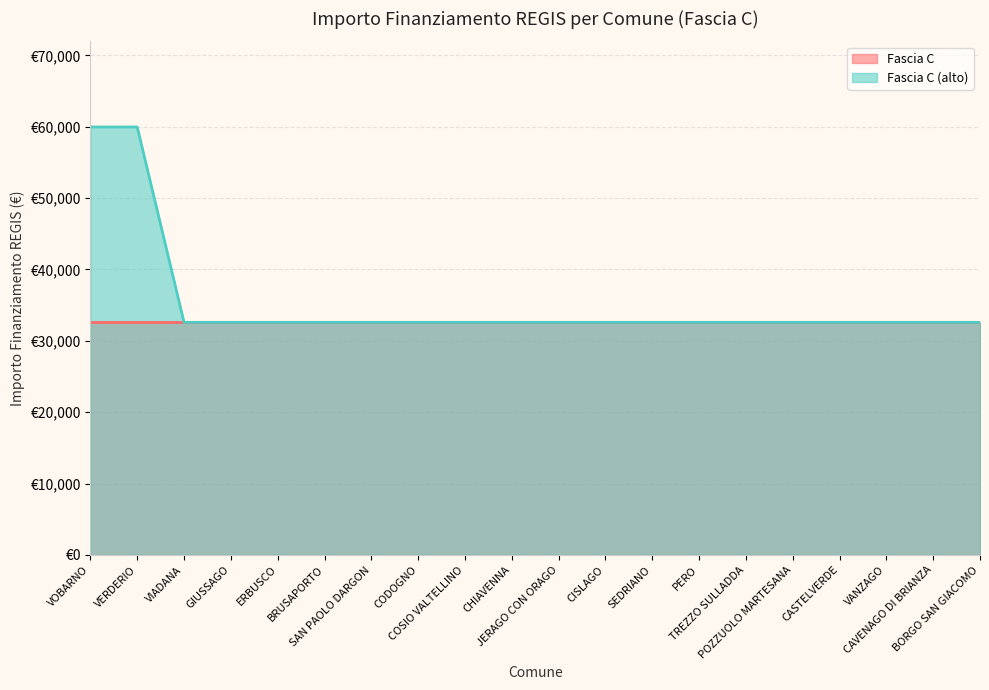

List the labels in order of value, largest first.

VOBARNO, VERDERIO, VIADANA, GIUSSAGO, ERBUSCO, BRUSAPORTO, SAN PAOLO DARGON, CODOGNO, COSIO VALTELLINO, CHIAVENNA, JERAGO CON ORAGO, CISLAGO, SEDRIANO, PERO, TREZZO SULLADDA, POZZUOLO MARTESANA, CASTELVERDE, VANZAGO, CAVENAGO DI BRIANZA, BORGO SAN GIACOMO